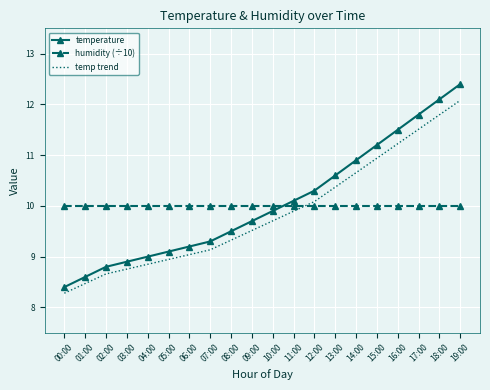

What position from the right is 15:00?

5